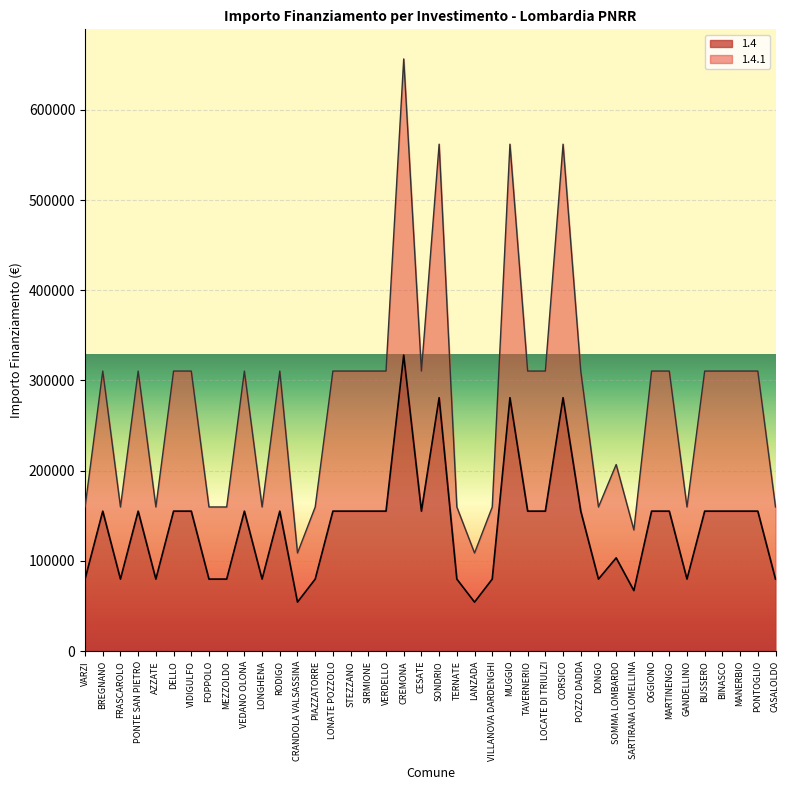

List the series in order of their peak value, highest first.

1.4.1, 1.4